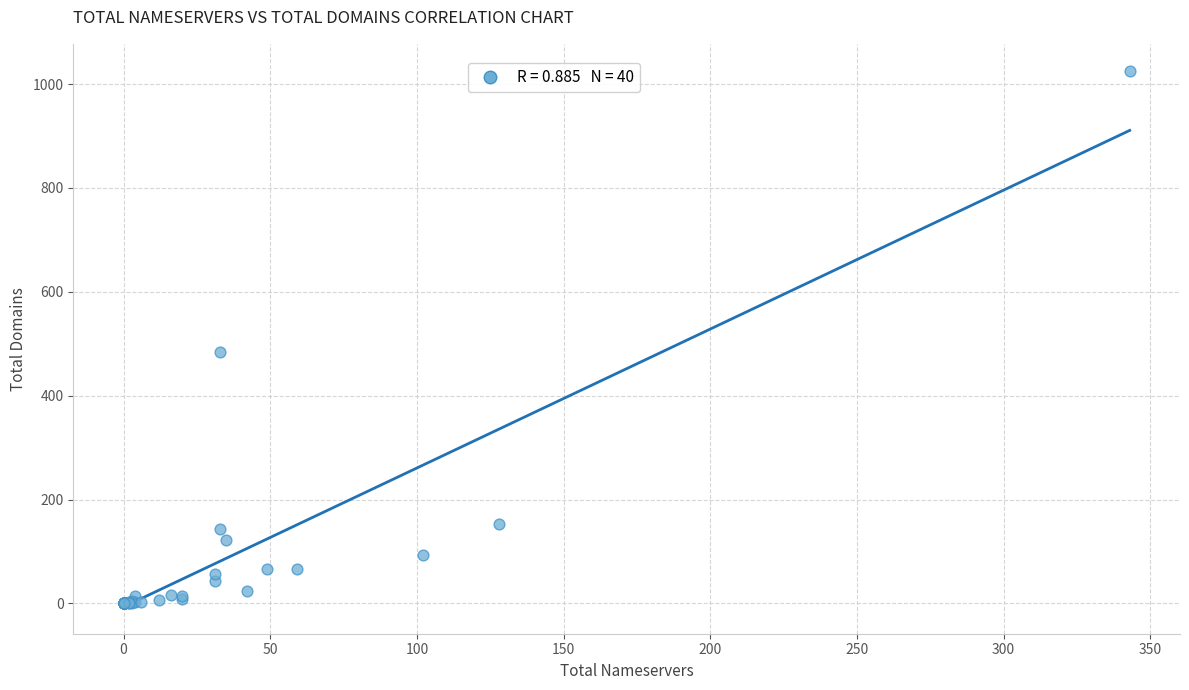

What Y value in the scatter plot is closest to 513?

485